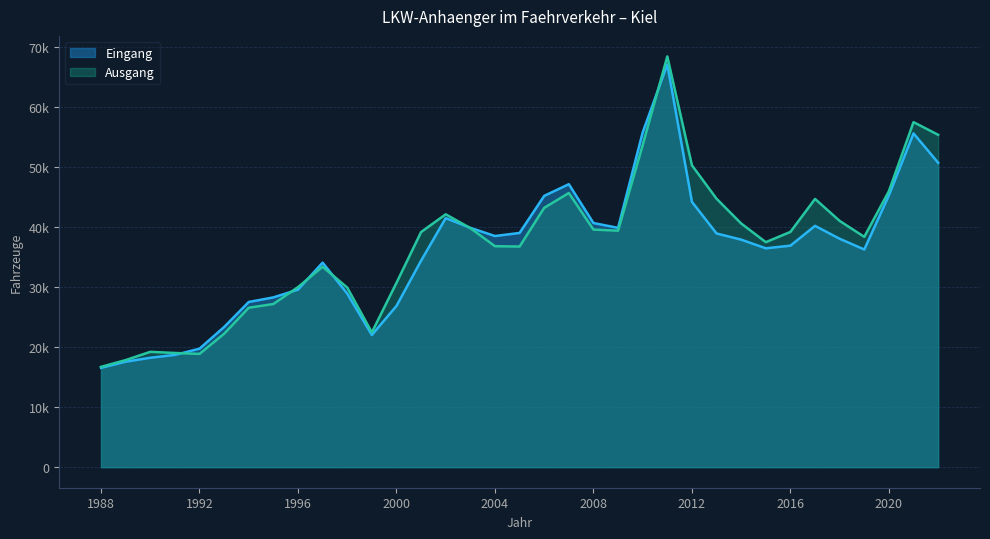

True or false: Eingang has more than 2 interior local peaks.

True